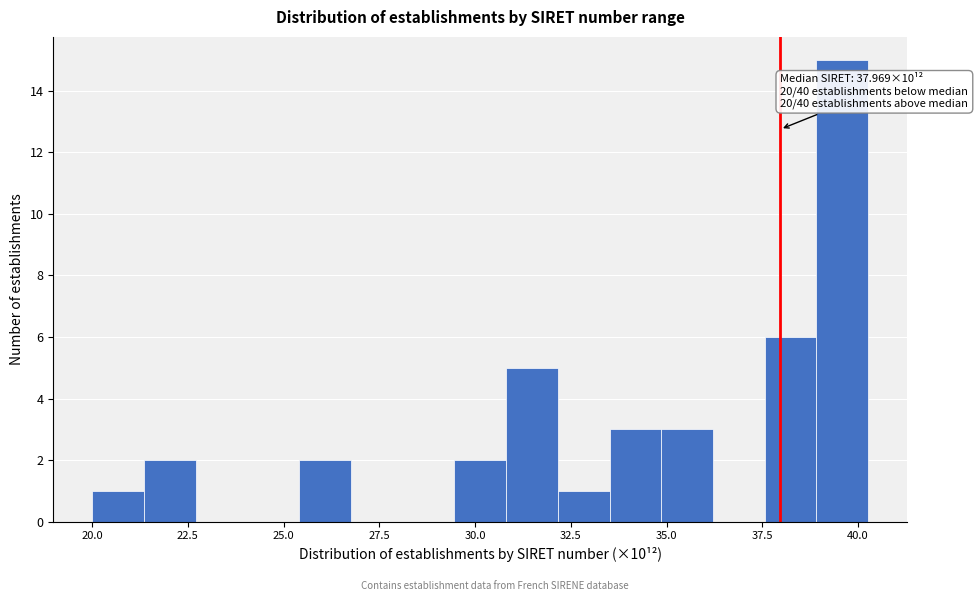

Read against the x-axis, roughly where is the centre of the tallest bar?

39.5